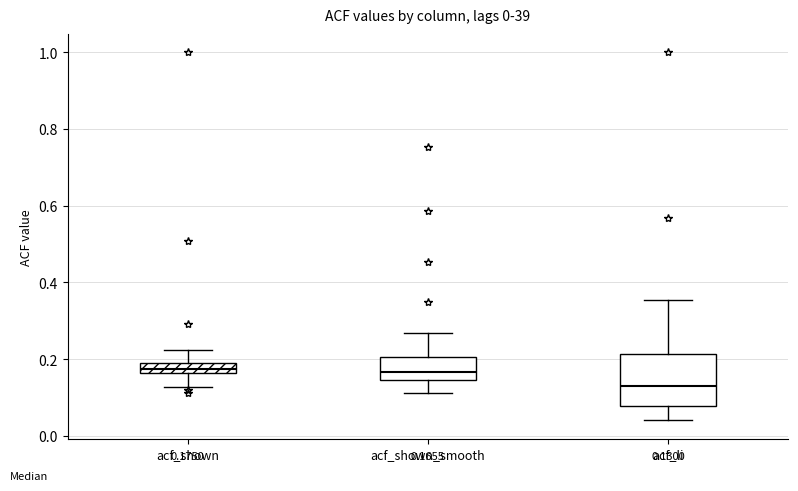

Comparing the boxes themselves (not the whiskers), which one is the tallest?

acf_li